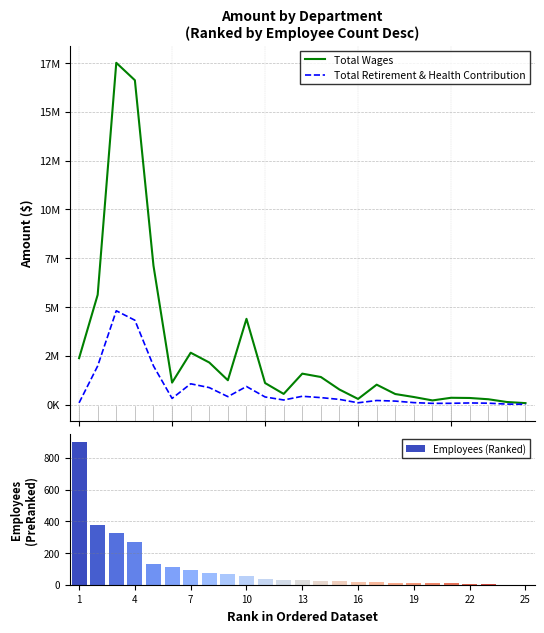

What is the greatest value displayed?

17511645